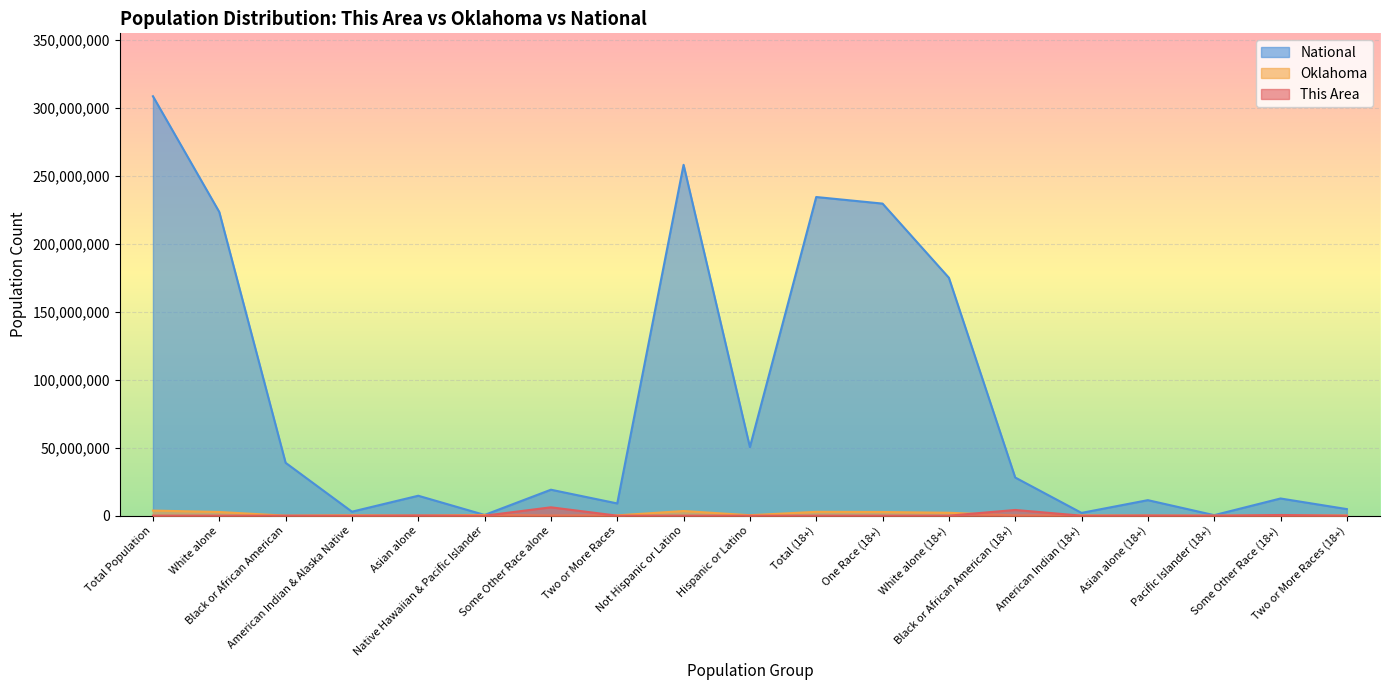

List the series in order of their peak value, highest first.

National, This Area, Oklahoma